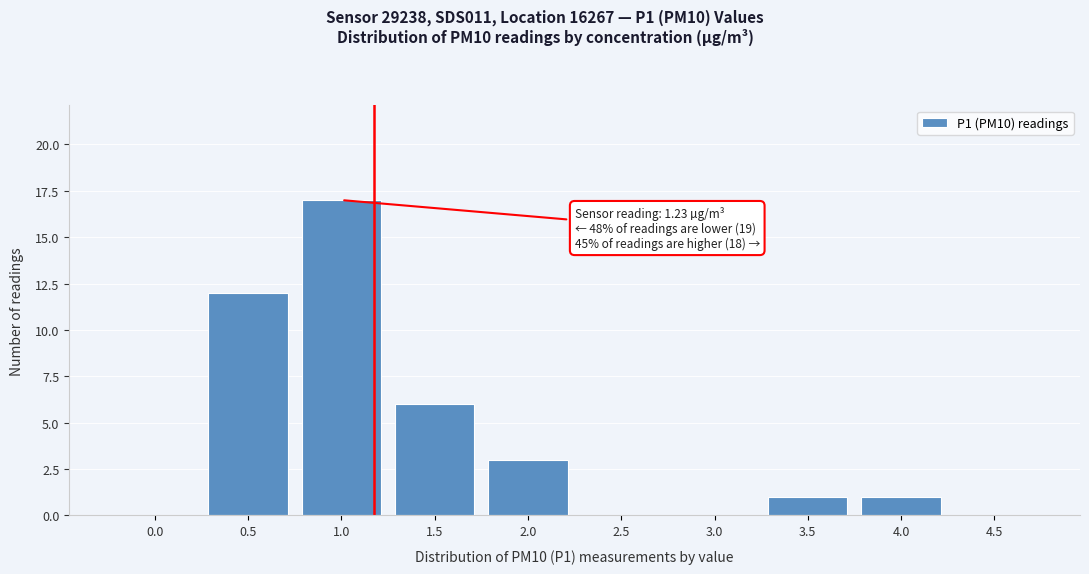

Reading left to right, extract all data points from this chart.

0.0=0	0.5=12	1.0=17	1.5=6	2.0=3	2.5=0	3.0=0	3.5=1	4.0=1	4.5=0